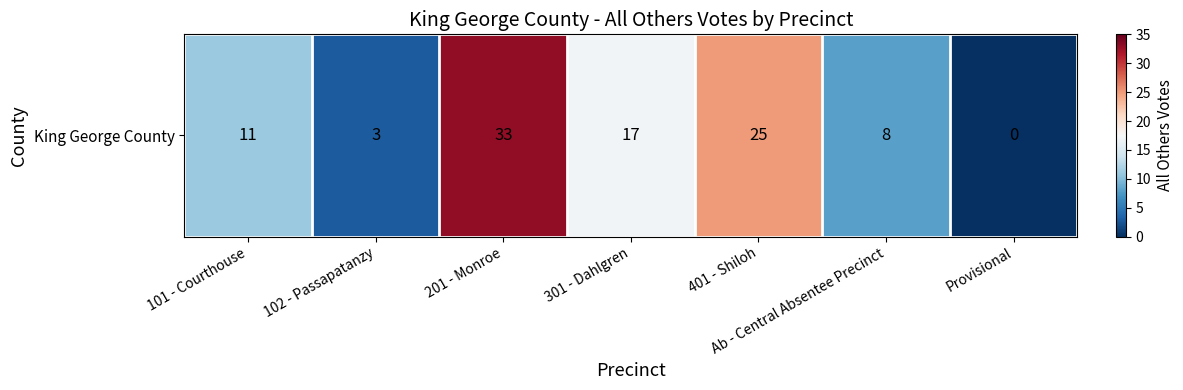

List the labels in order of value, smallest first.

Provisional, 102 - Passapatanzy, Ab - Central Absentee Precinct, 101 - Courthouse, 301 - Dahlgren, 401 - Shiloh, 201 - Monroe